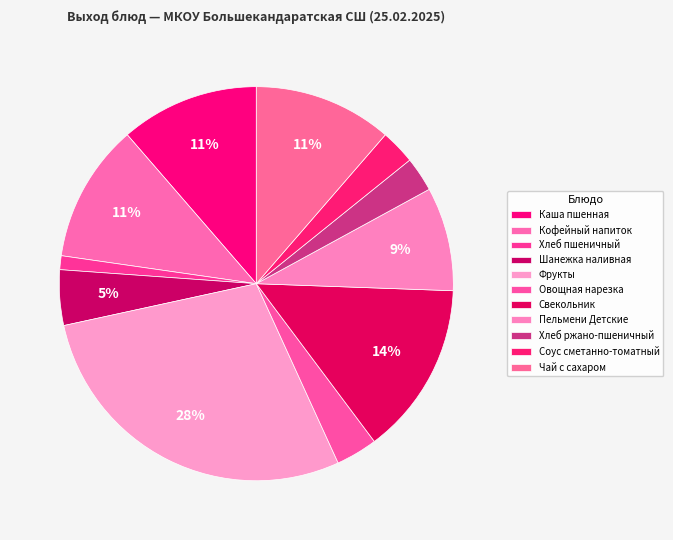

How many segments does this pie chart have?

11